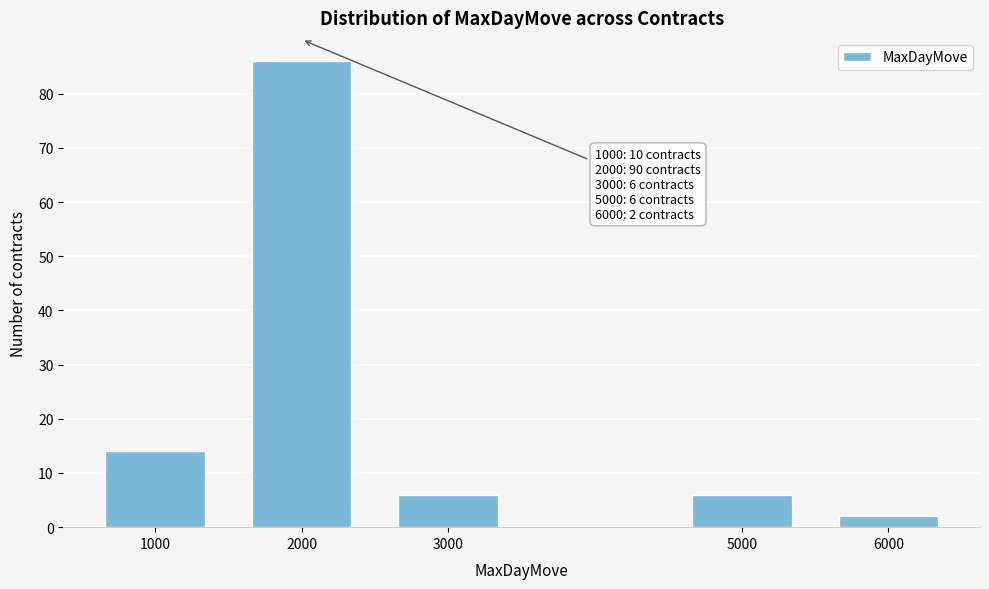

Reading left to right, extract all data points from this chart.

1000=14	2000=86	3000=6	5000=6	6000=2